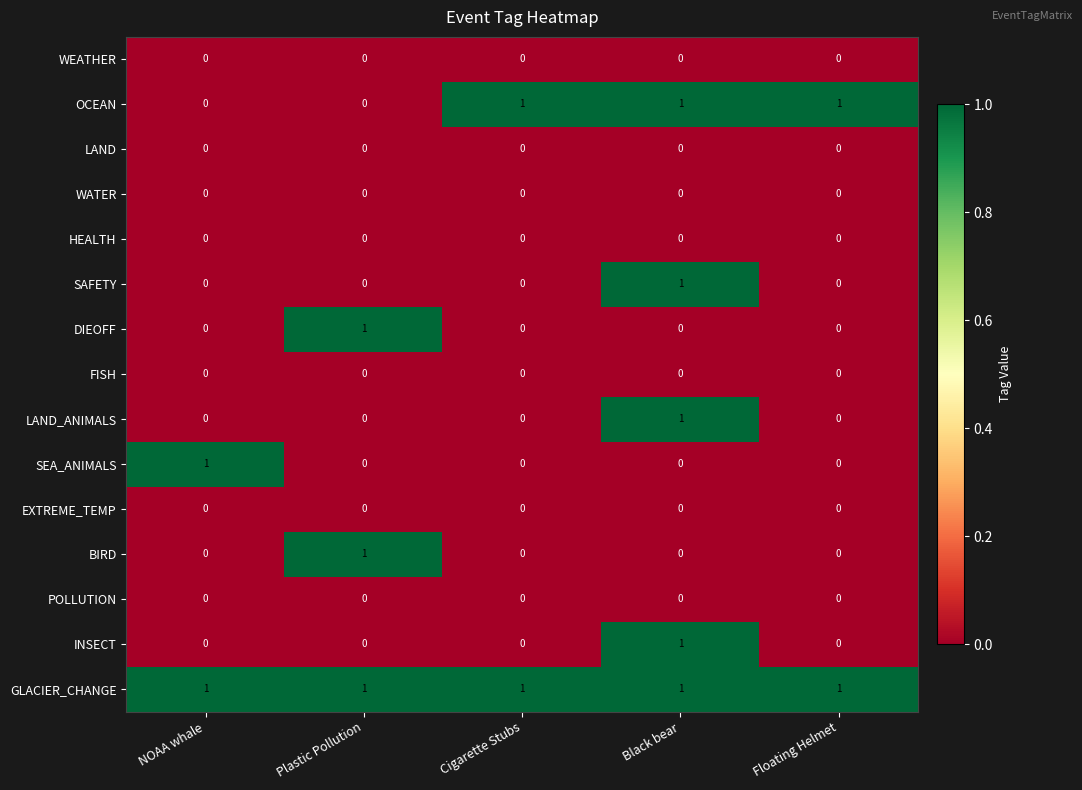

Which series has the largest total across all categories?

GLACIER_CHANGE